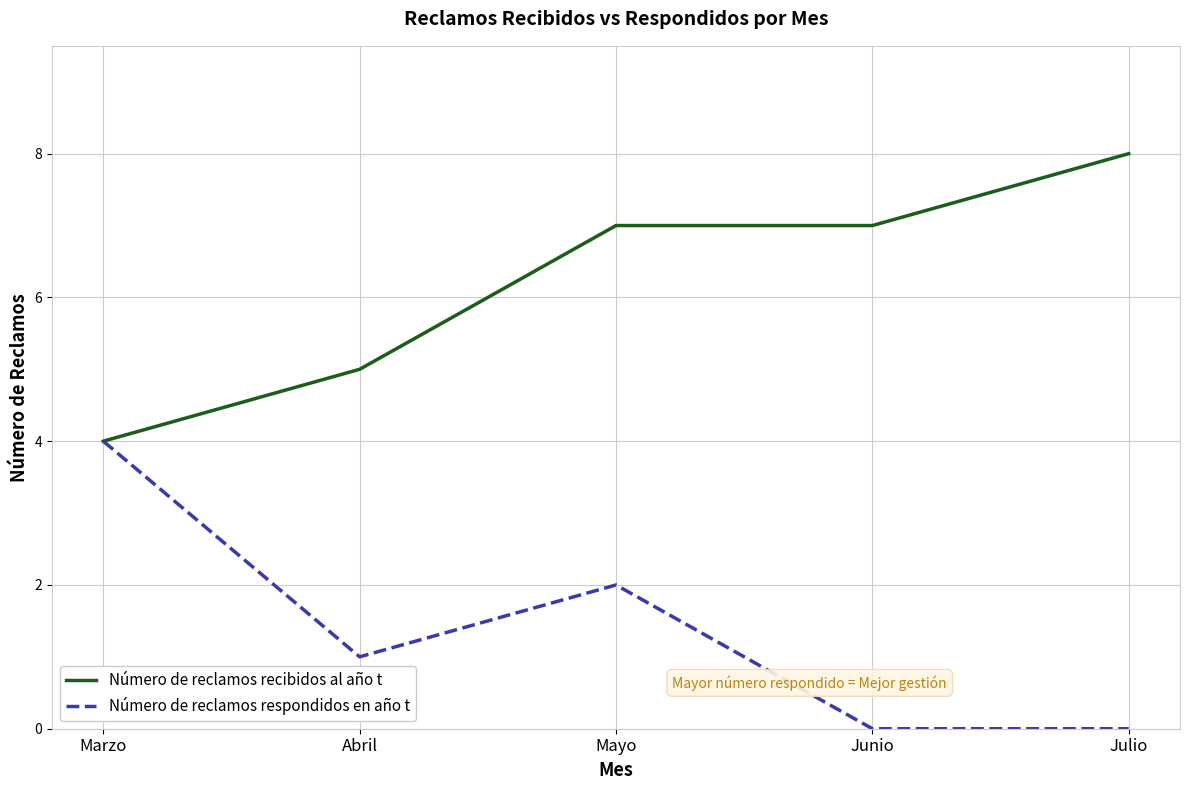

What are all the series names shown in the legend?

Número de reclamos recibidos al año t, Número de reclamos respondidos en año t